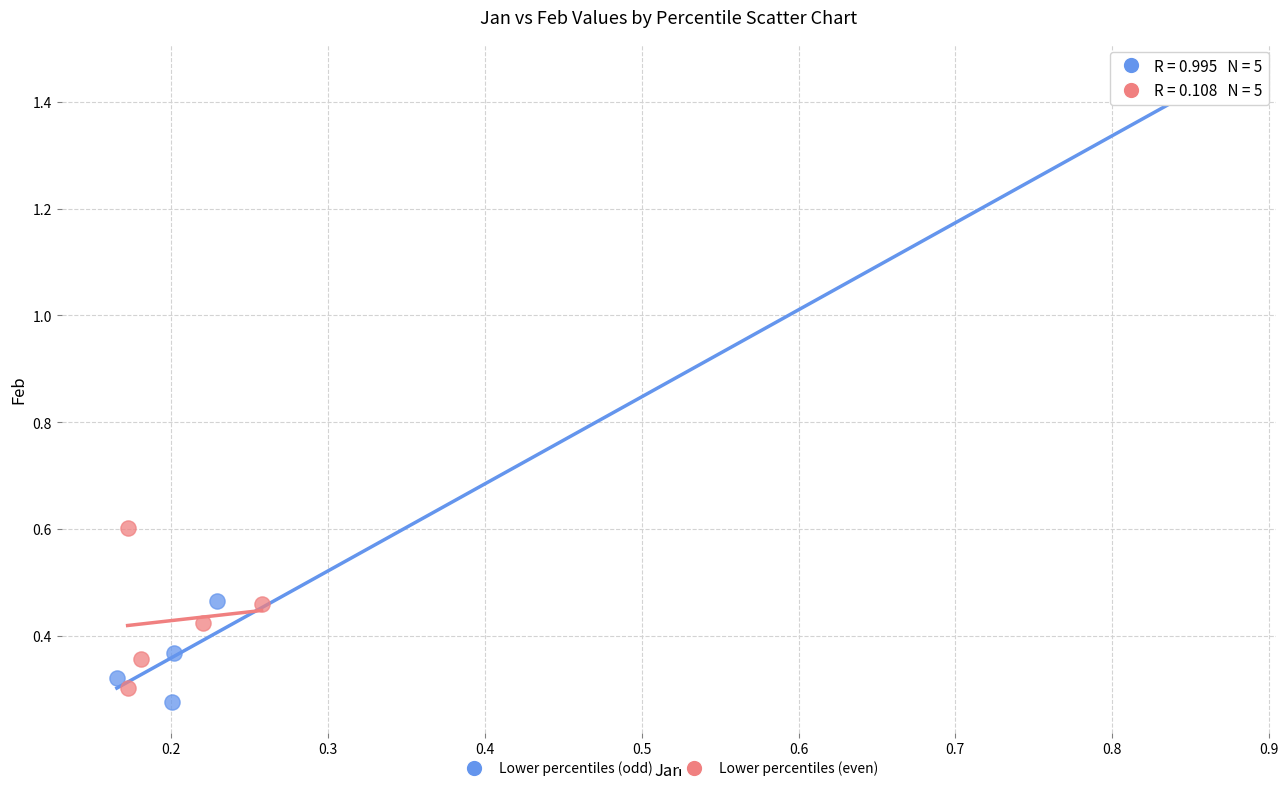

Which series contains the lowest Y value?

Lower percentiles (odd)